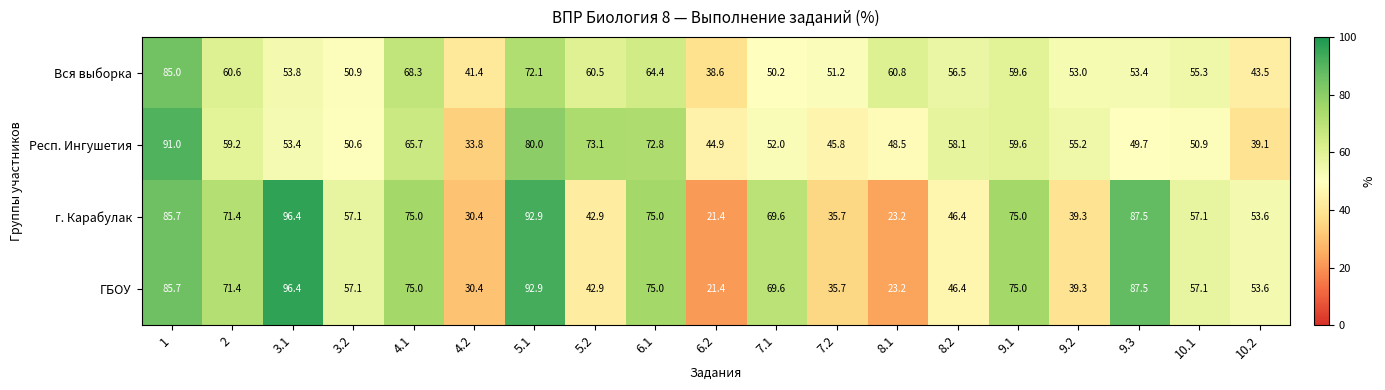

At which label is Респ. Ингушетия closest to 62?

9.1